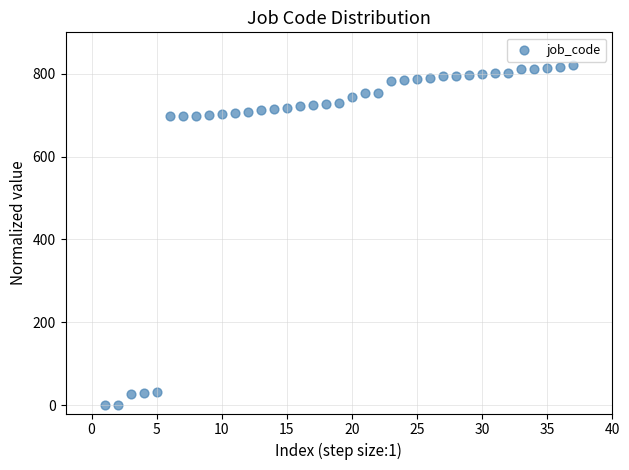

What is the range of X values (max minus min)?

36.0